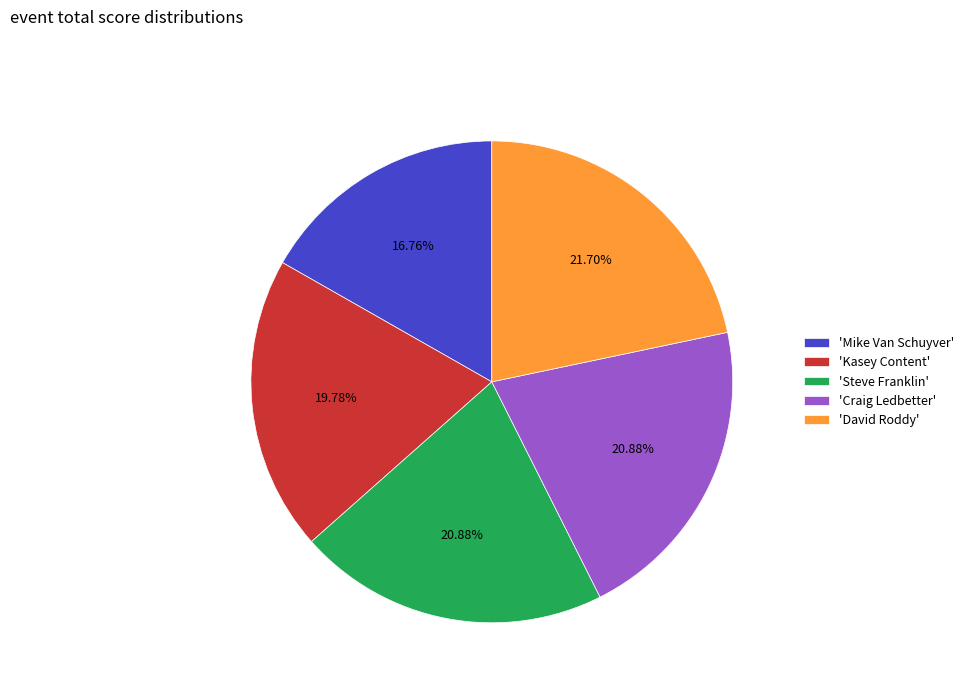

Is 'David Roddy' the majority of the pie?

No